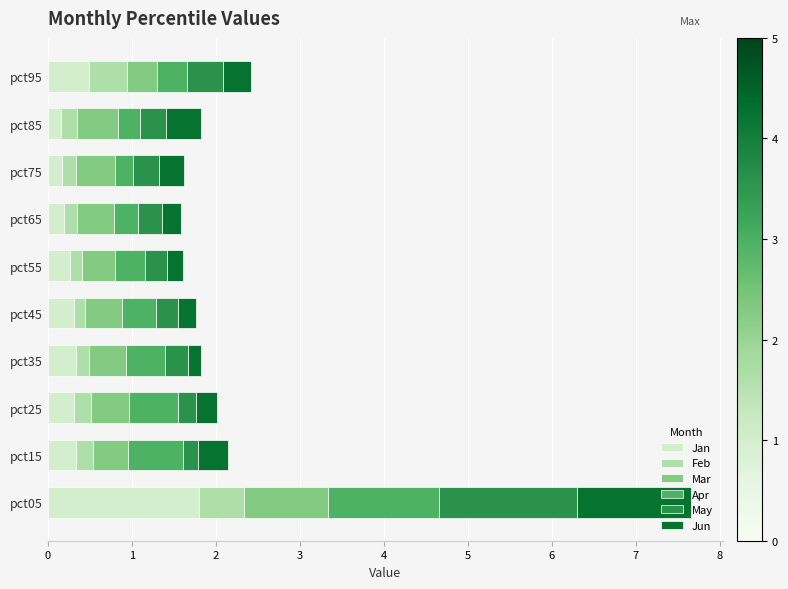

At which label does Jan reach its peak?

pct05